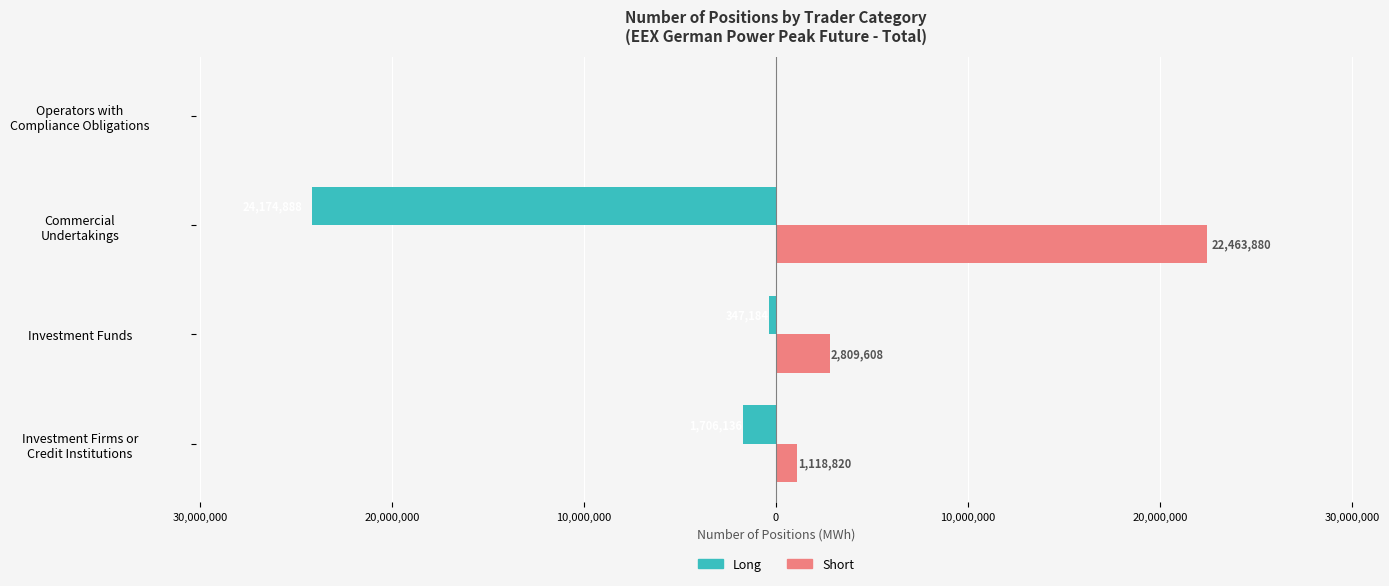

What are all the series names shown in the legend?

Long, Short